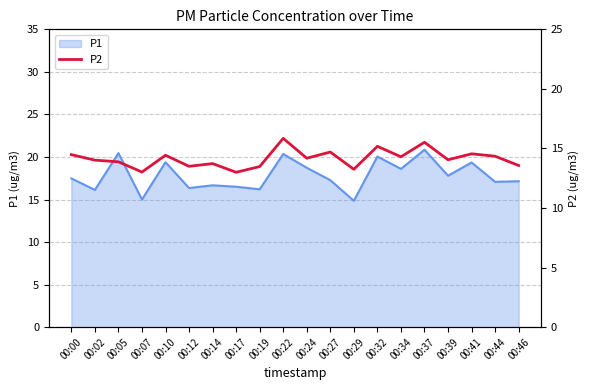

True or false: P1 has a value of 32.4 at 00:22.

False